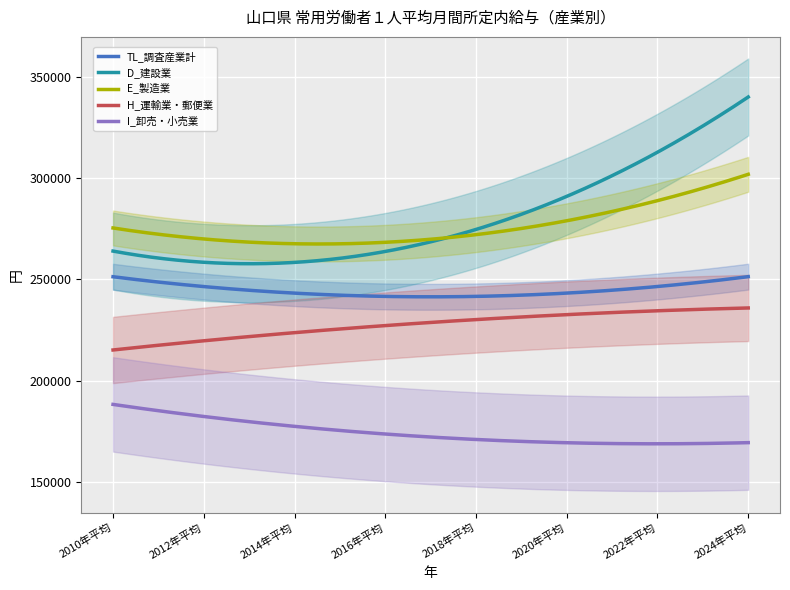

True or false: E_製造業 and TL_調査産業計 cross at least once.

False